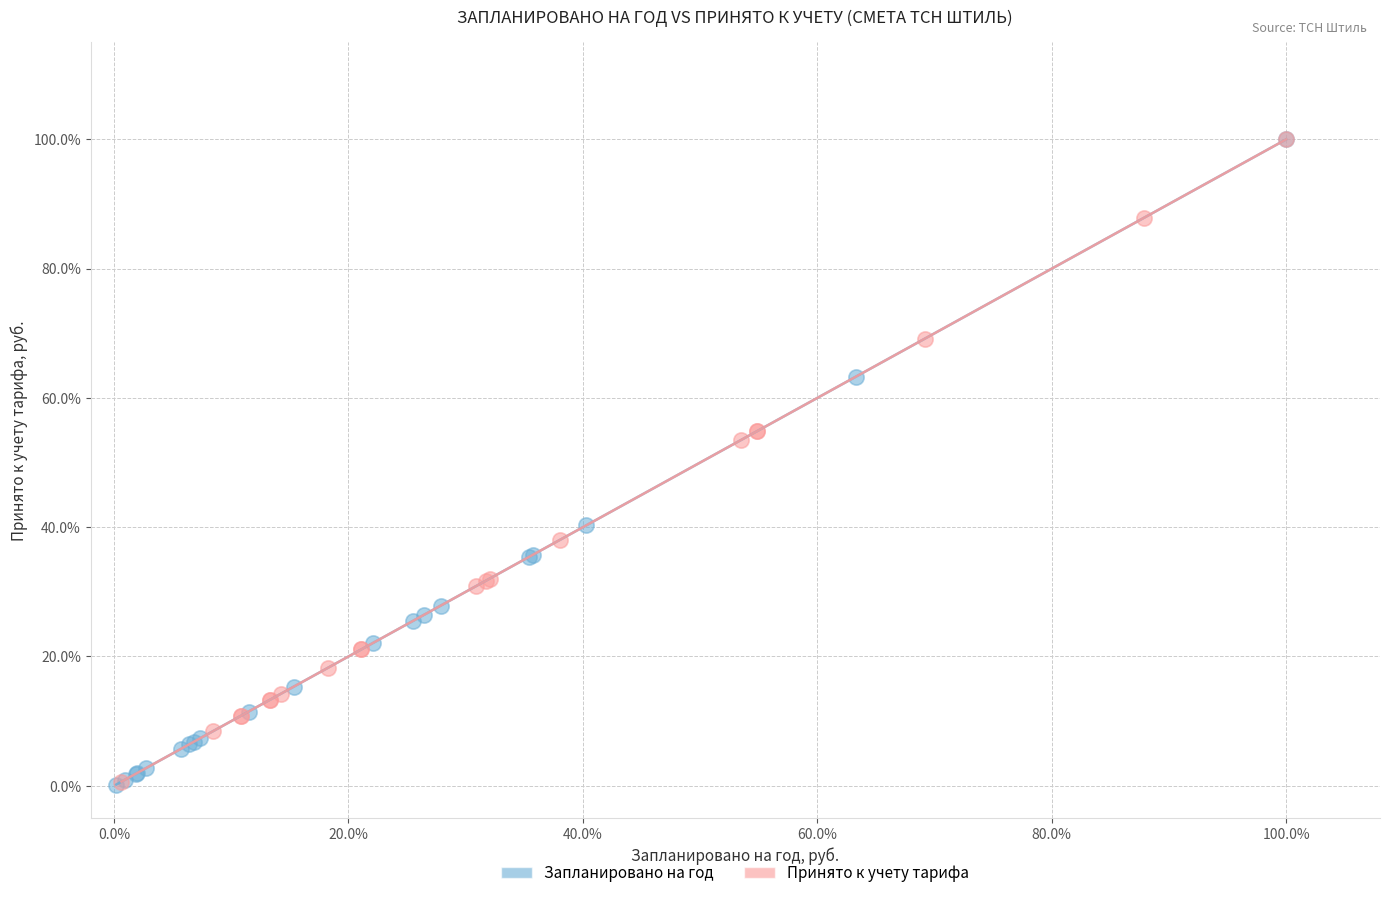

What are all the series names shown in the legend?

Запланировано на год, Принято к учету тарифа